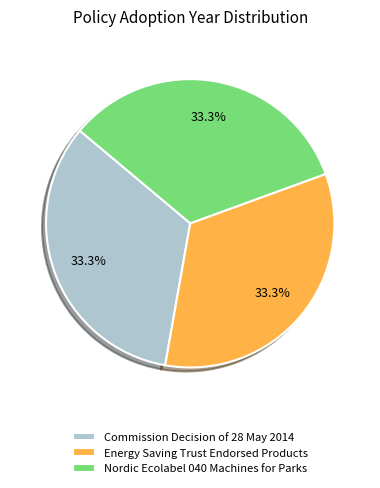

To the nearest percent, what portion does Nordic Ecolabel 040 Machines for Parks represent?

33%